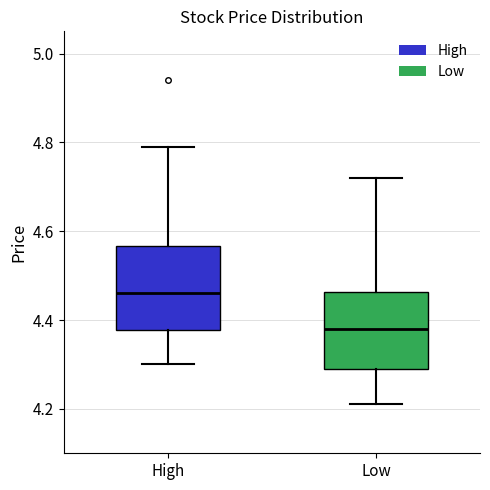

Where is the upper edge of the box for Low on the y-axis? The values are not printed on the chart, so give them approximately, as read against the axis.

4.46